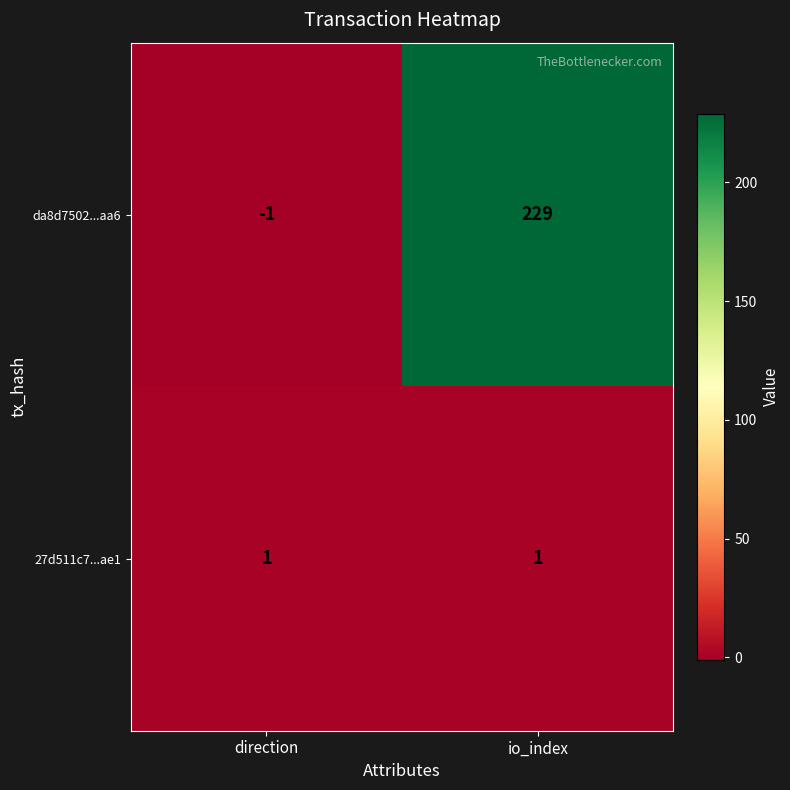

What is the spread (max minus min) of values at io_index?

228